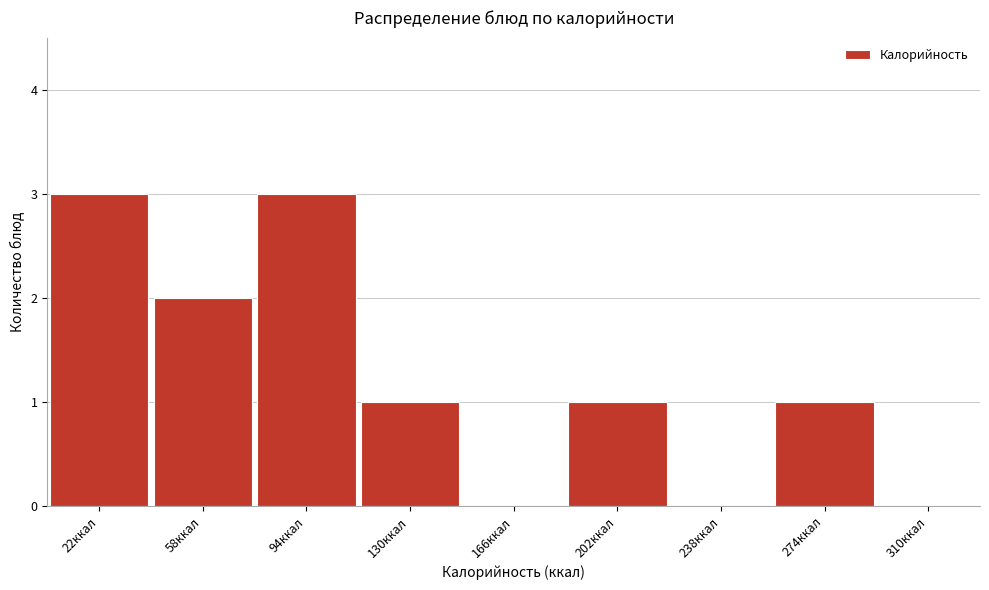

Reading left to right, what are all the values shown in this chart?

22ккал=3	58ккал=2	94ккал=3	130ккал=1	166ккал=0	202ккал=1	238ккал=0	274ккал=1